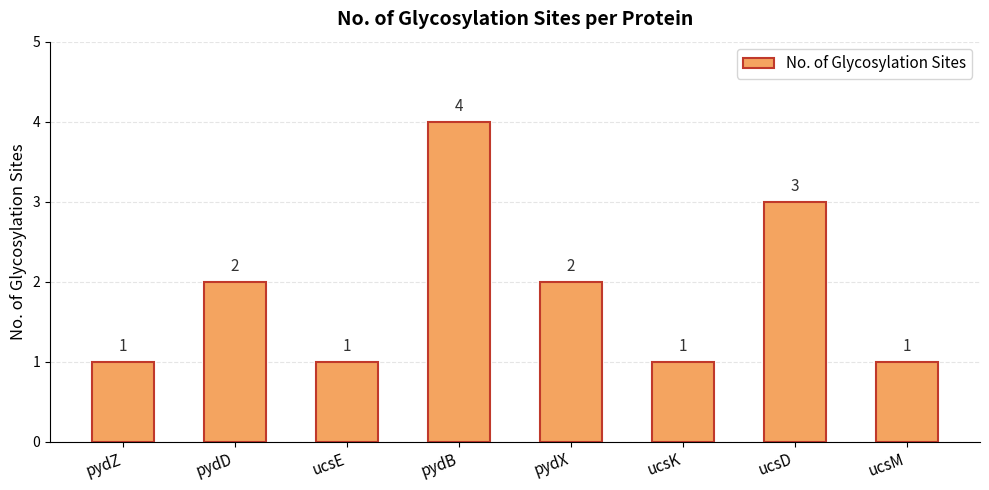

What is the difference between the maximum and second lowest values?

3